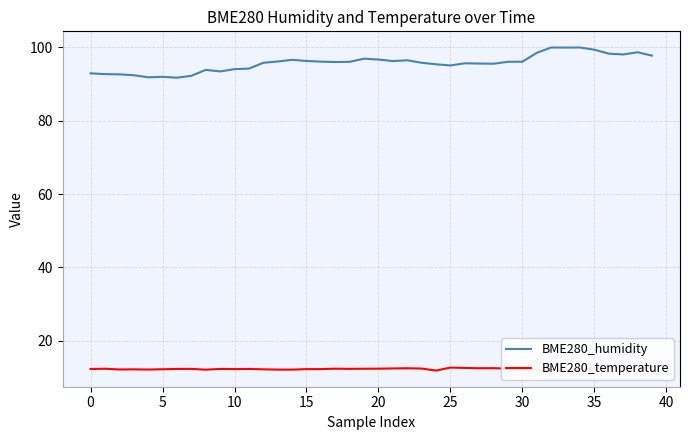

True or false: BME280_humidity and BME280_temperature cross at least once.

False